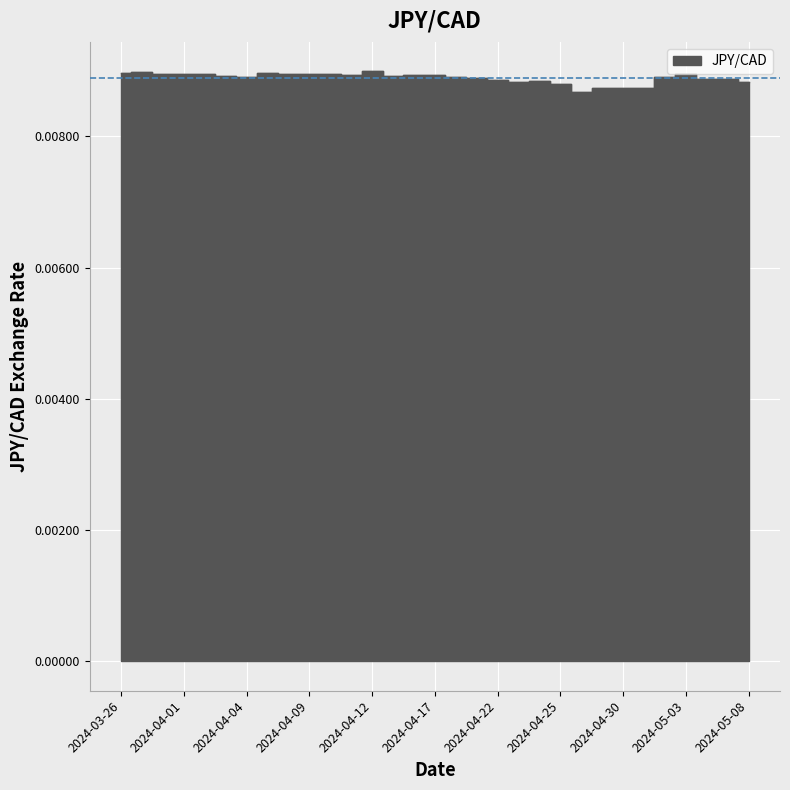

How many distinct data groups are displayed?

1